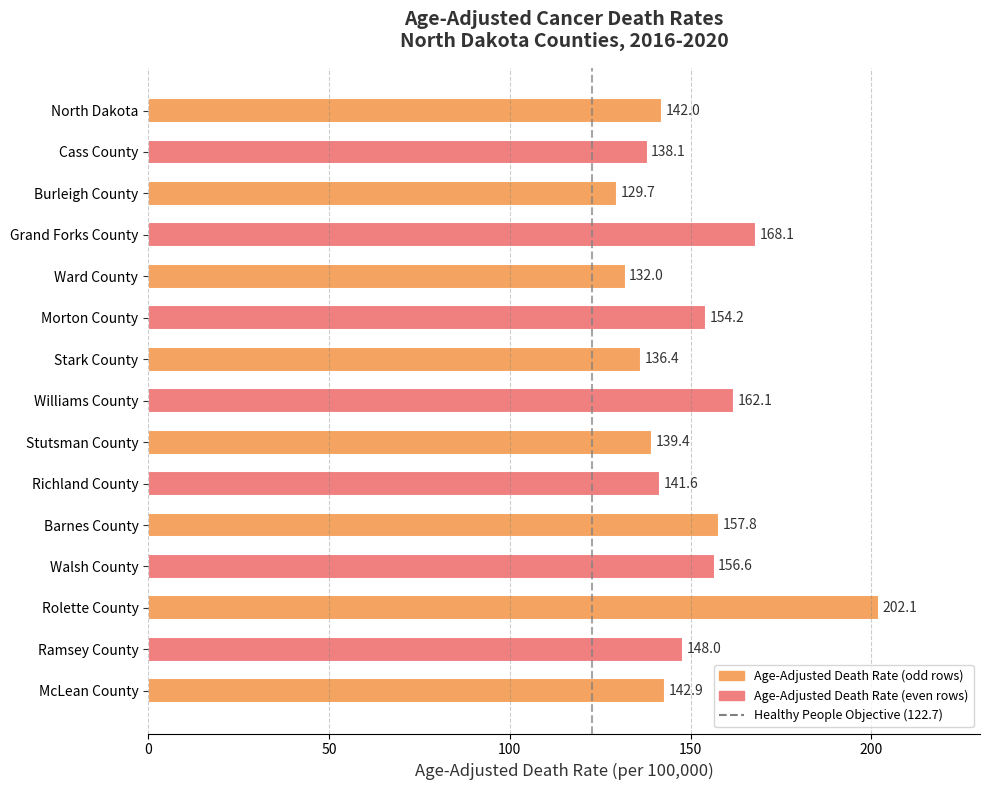

What is the minimum value shown in the chart?

129.7